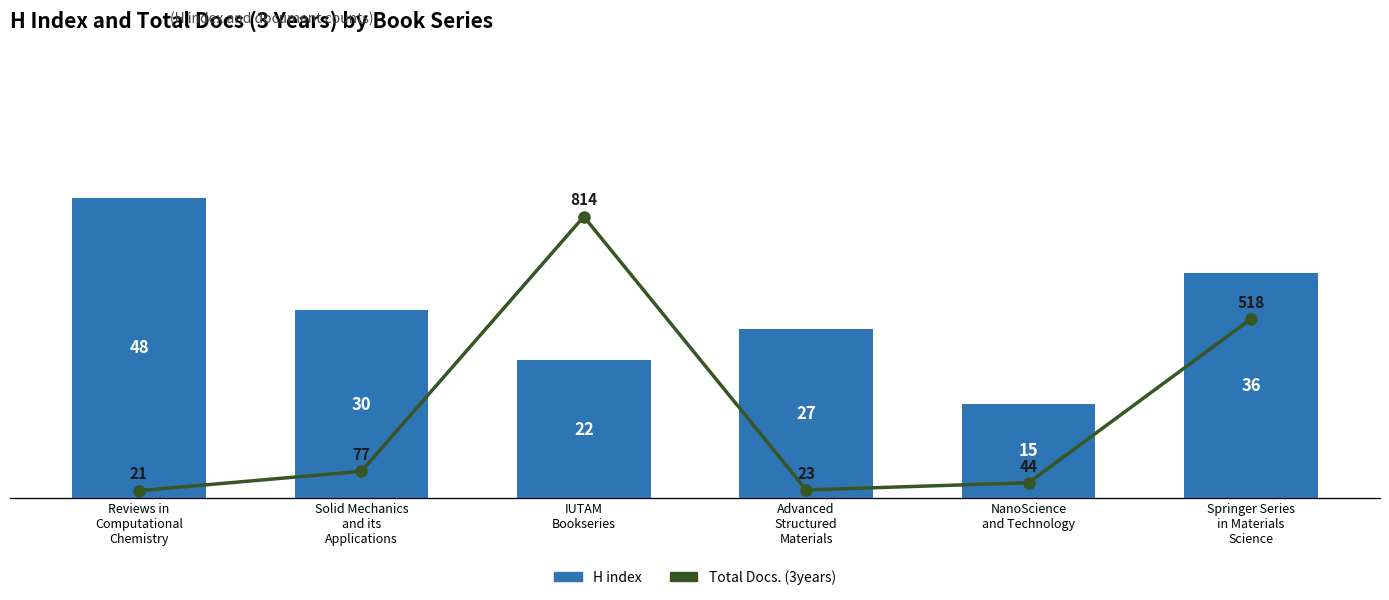

What is the difference between the Total Docs. (3years) values at NanoScience
and Technology and Reviews in
Computational
Chemistry?

23